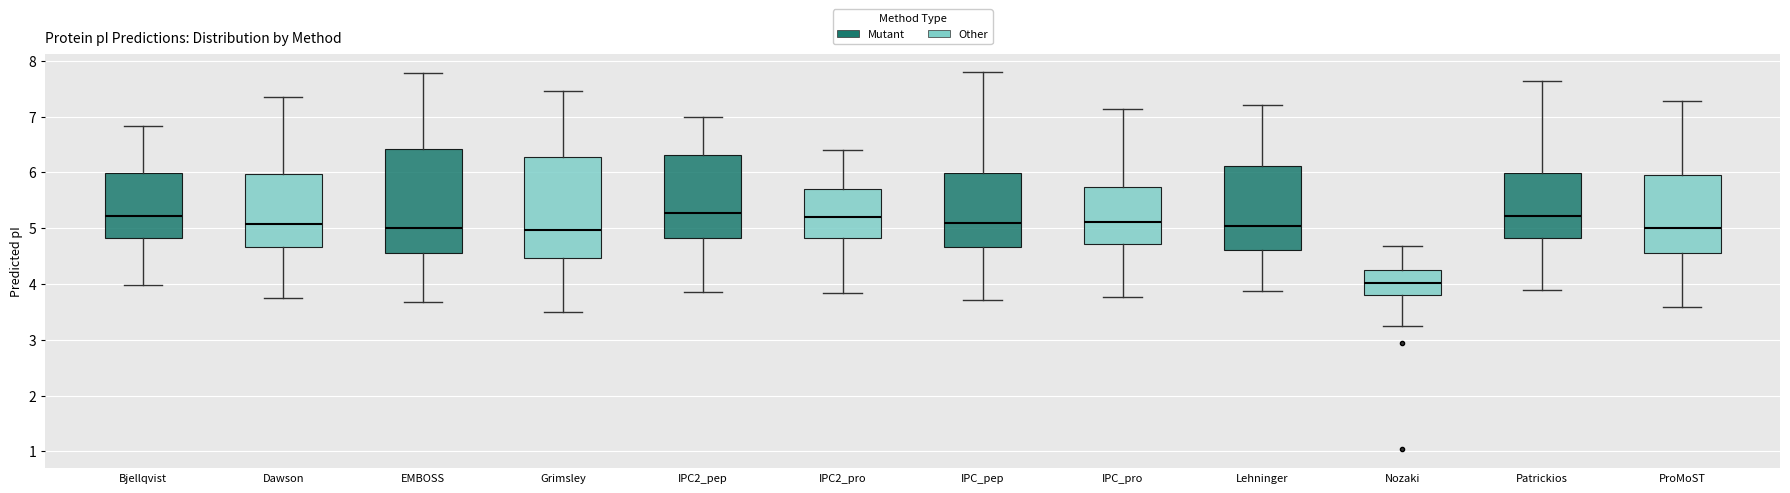

Which box has the lowest median line?

Nozaki